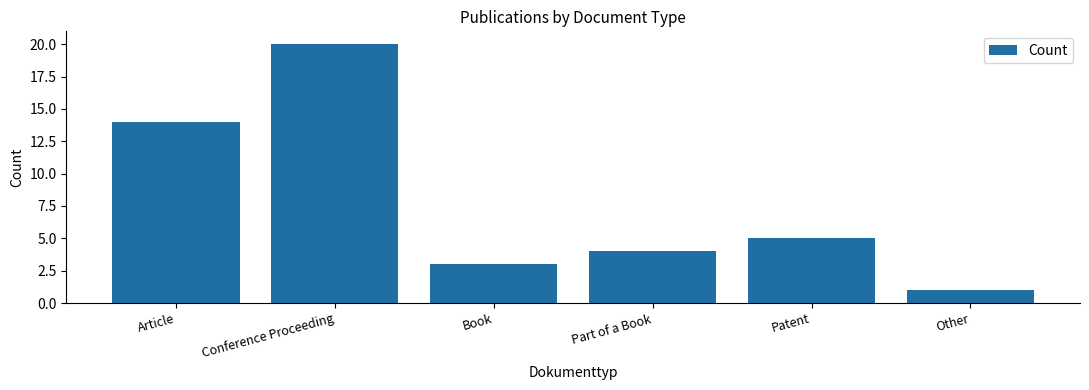

Approximately how many times larger is the value at Conference Proceeding compared to Book?

6.7